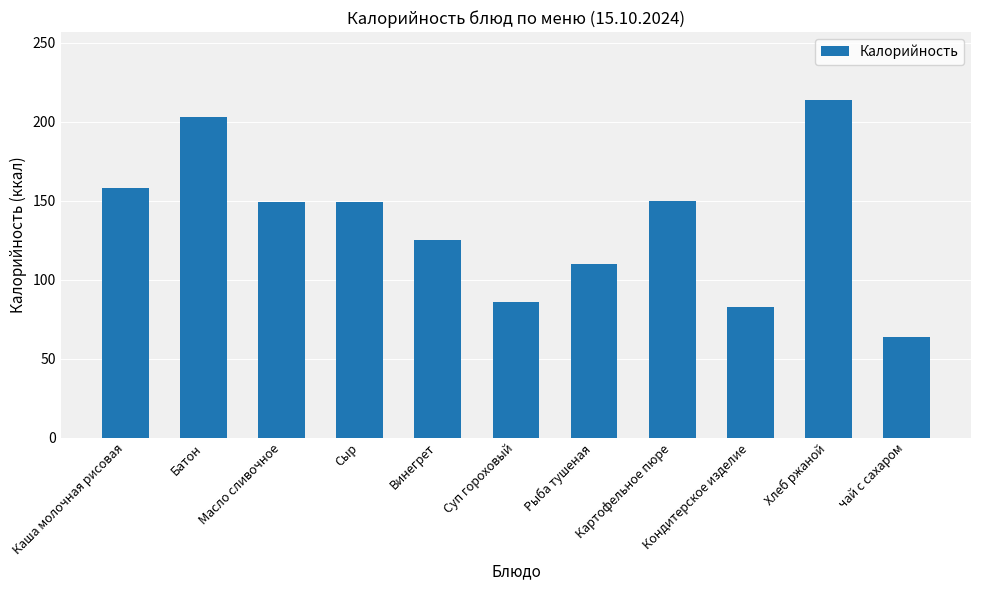

Is it true that the value at Картофельное пюре is 150?

True